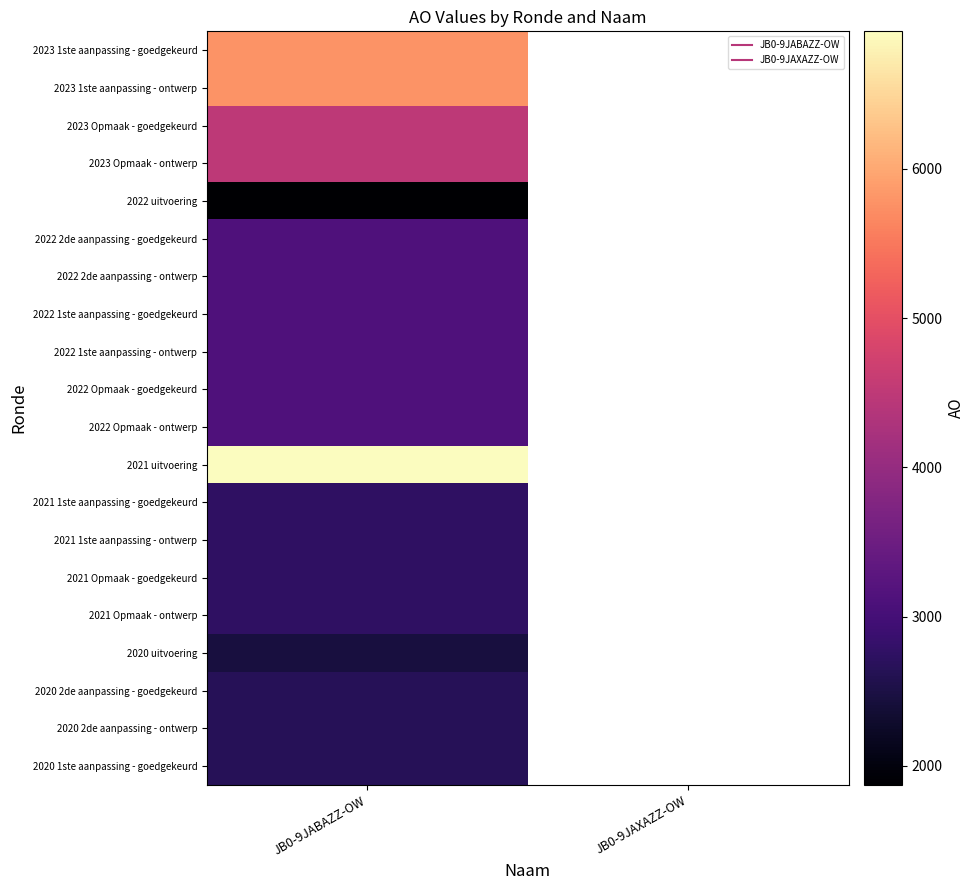

Which category has the lowest value across all series?

JB0-9JABAZZ-OW